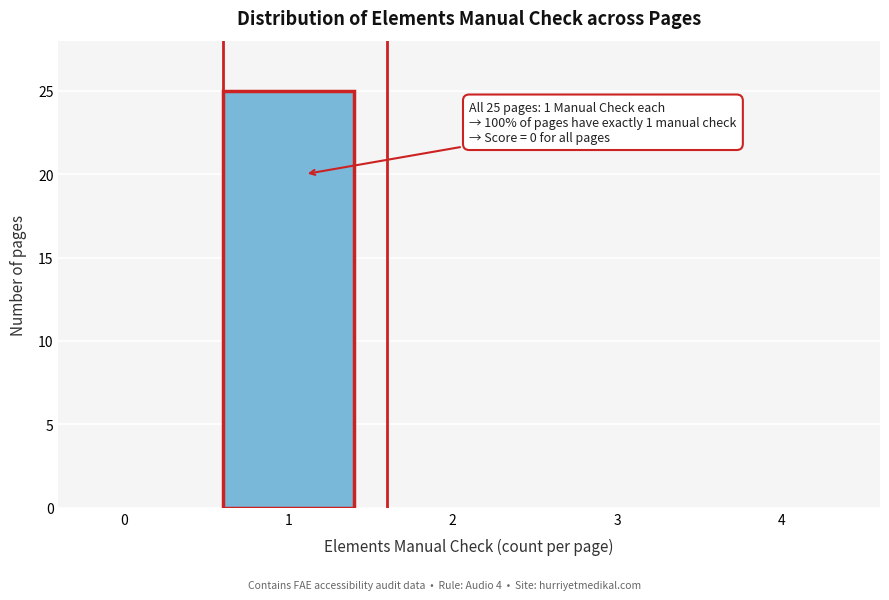

Reading right to left, transcribe all the data shown in this chart.

4=0	3=0	2=0	1=25	0=0